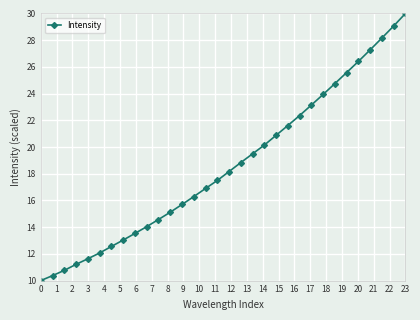

What is the sum of all values?

595.1